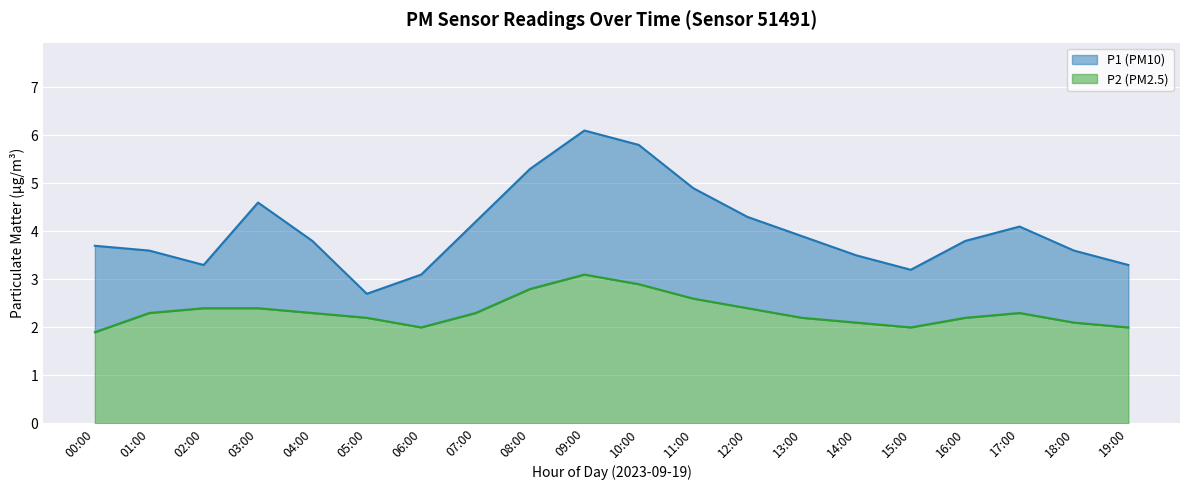

How many data points does each series have?

20